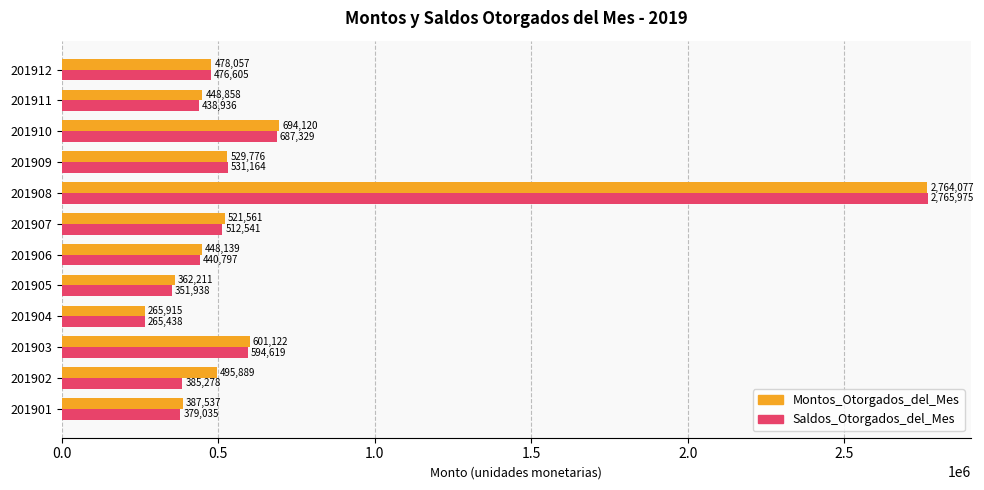

Which series changed the most between 201901 and 201910?

Saldos_Otorgados_del_Mes